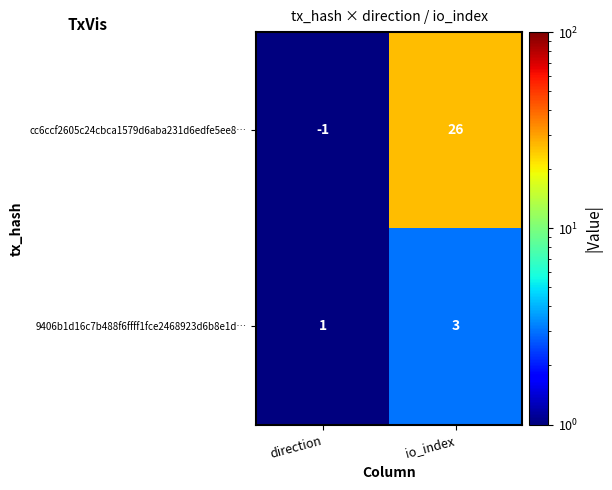

Which label corresponds to the largest value in the chart?

io_index